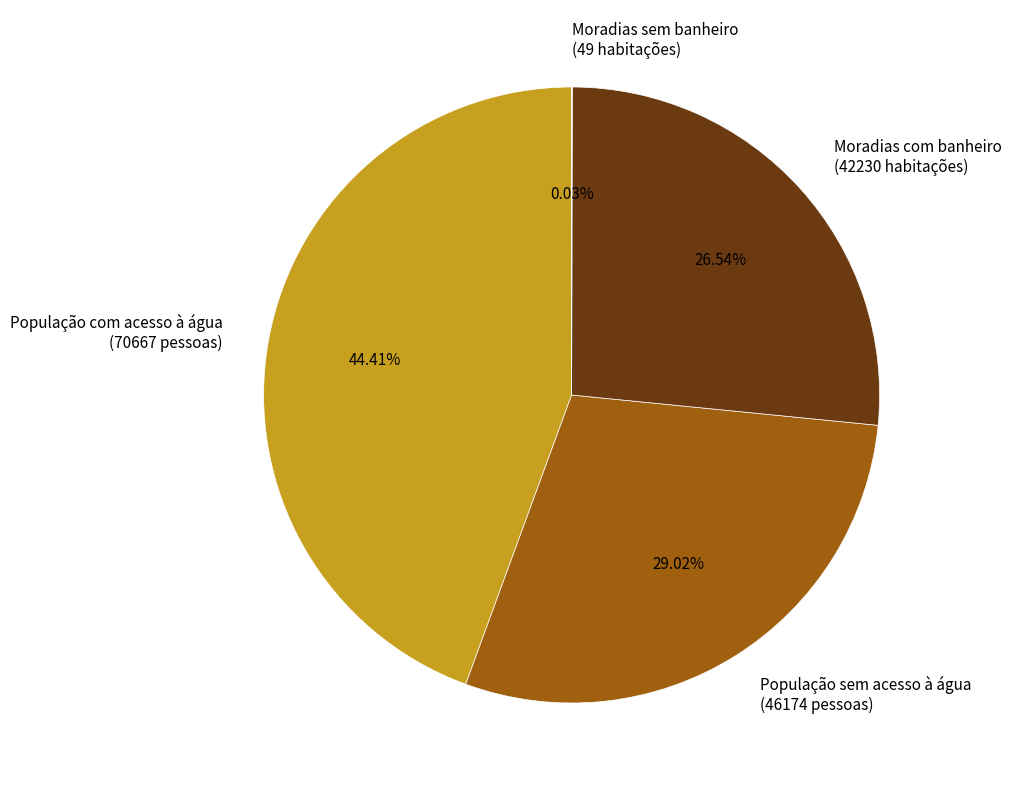

Does Moradias com banheiro (42230 habitações) account for over 50% of the chart?

No